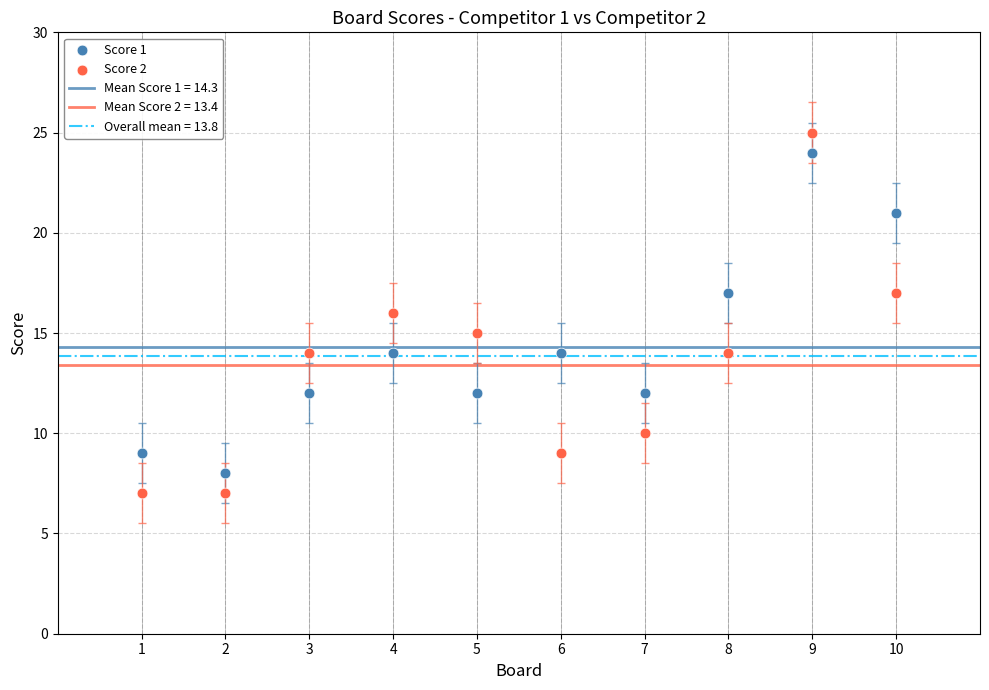

Which series reaches the maximum Y coordinate?

Score 2